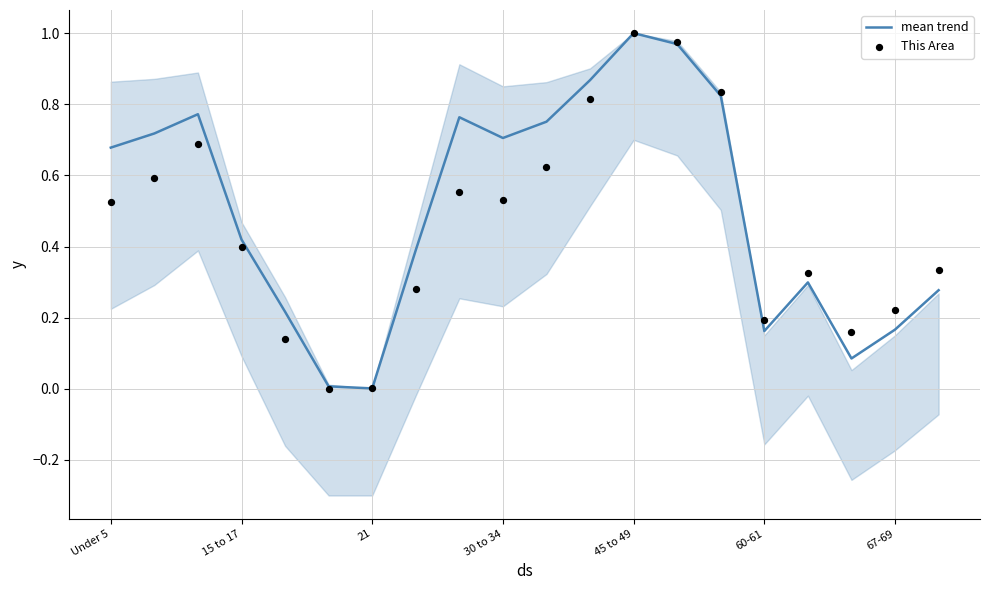

Which series reaches the maximum Y coordinate?

mean trend